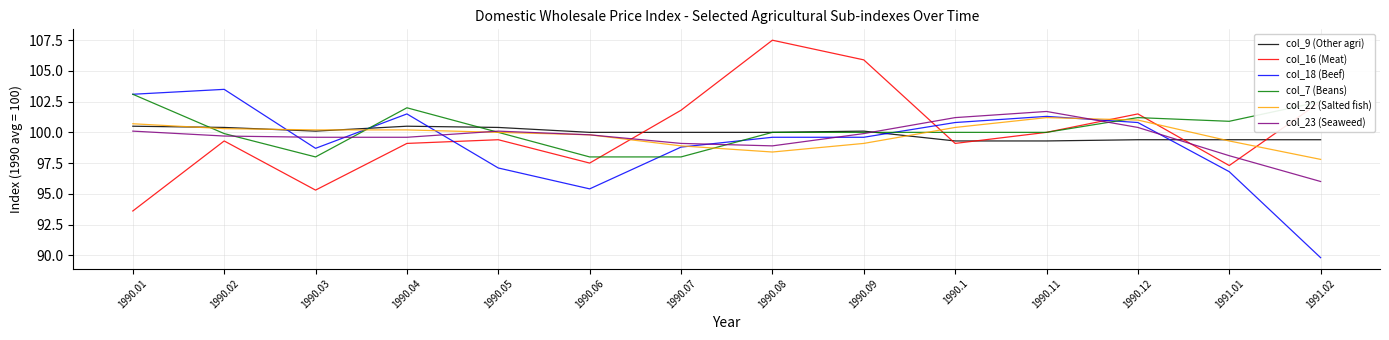

What is the total value across all series at 1990.02?

603.1